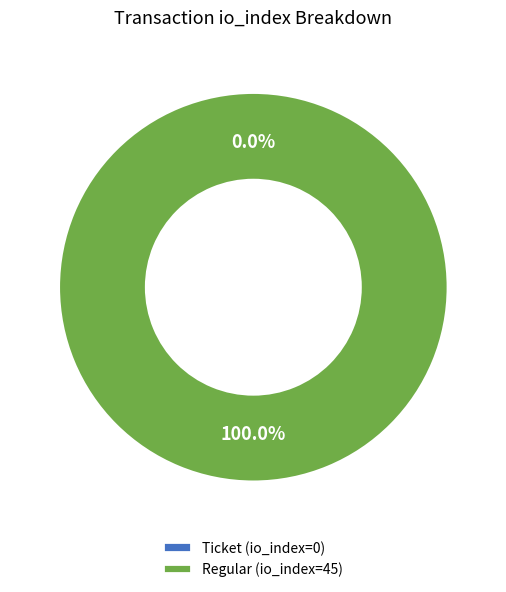

How many segments does this pie chart have?

2